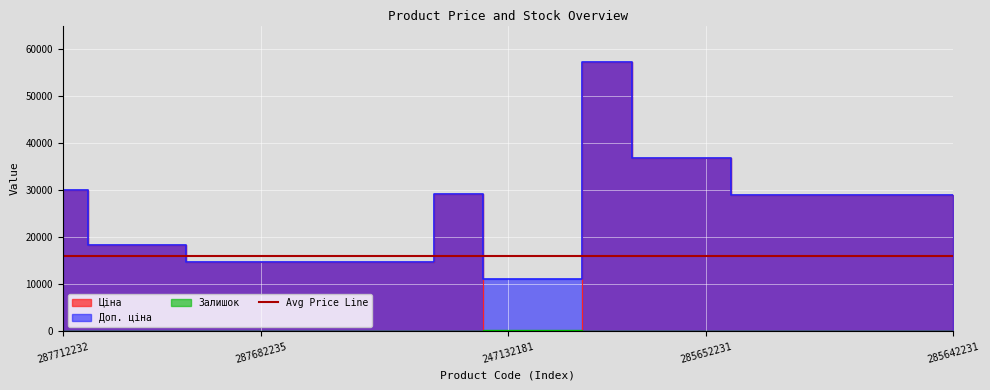

Rank the categories by Доп. ціна value from highest to lowest.

285662232, 285652233, 285652231, 287712232, 287702232, 285642236, 285642235, 285642234, 285642233, 285642231, 287692233, 287692231, 287682236, 287682235, 287682234, 287682233, 287682231, 247132181, 247132180